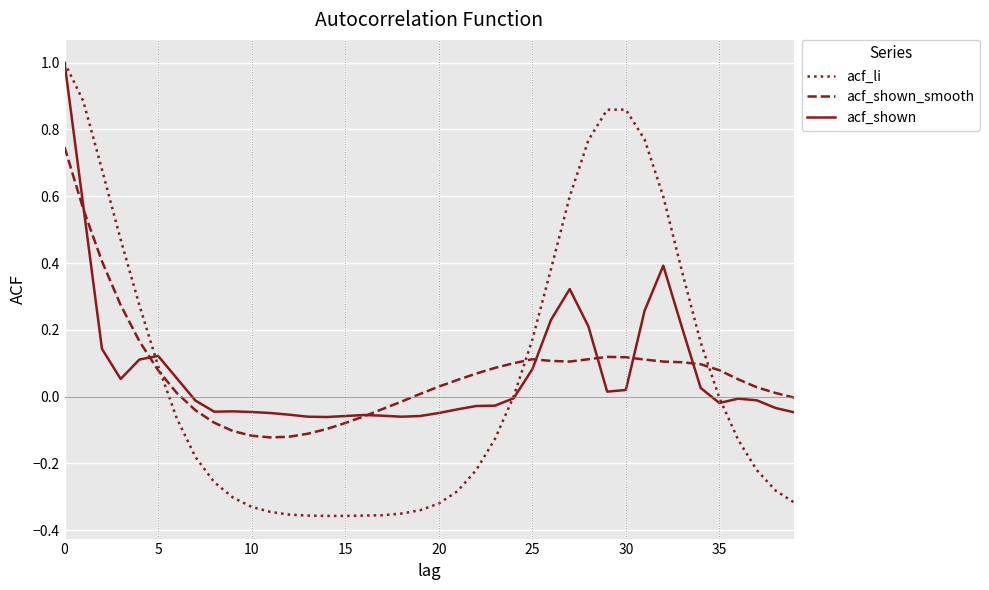

Which series has the largest range (max minus min)?

acf_li